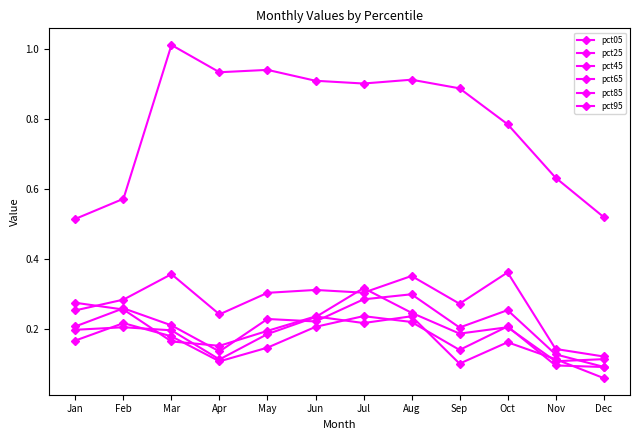

How many times do pct25 and pct45 cross each other?

4